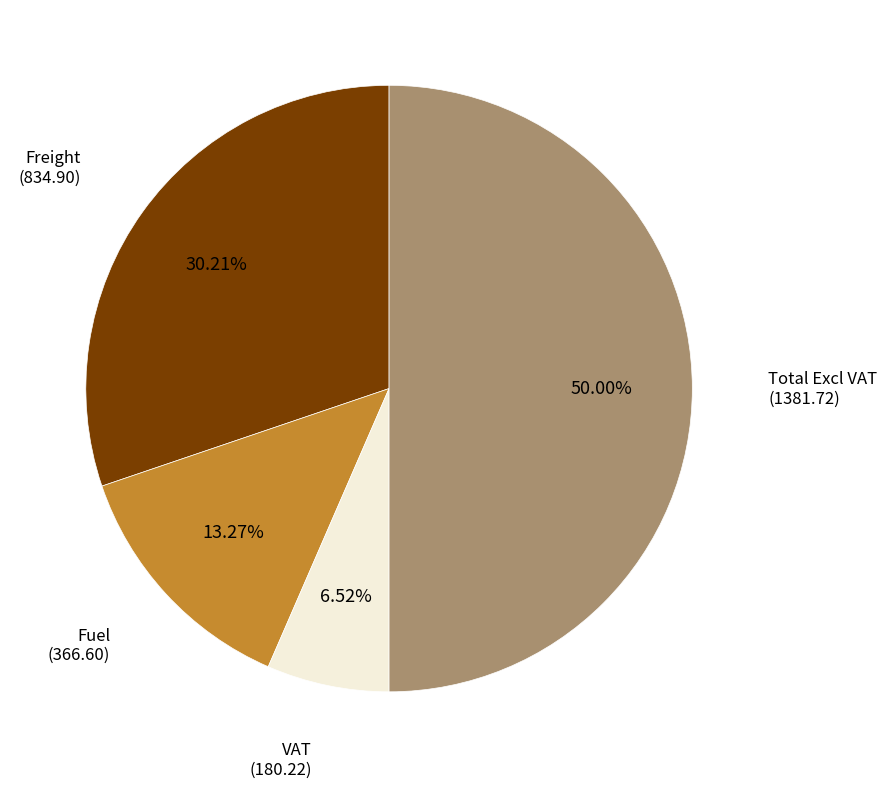

Which category has the smallest portion of the pie?

VAT